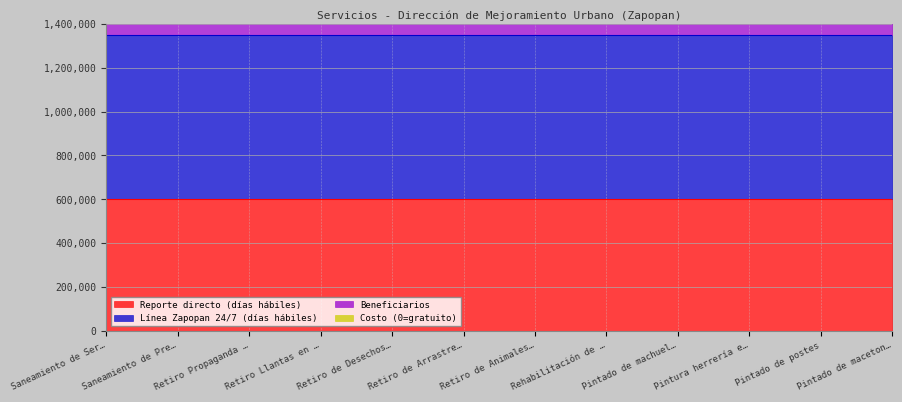

List the series in order of their peak value, highest first.

Beneficiarios, Línea Zapopan 24/7 (días hábiles), Reporte directo (días hábiles), Costo (0=gratuito)